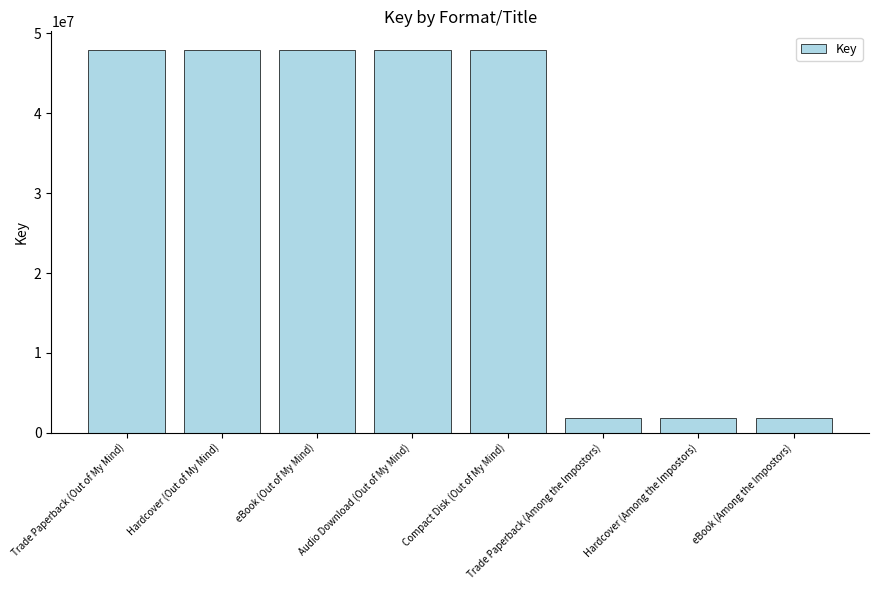

The chart shows a value of 27511270 at Hardcover (Out of My Mind). True or false?

False